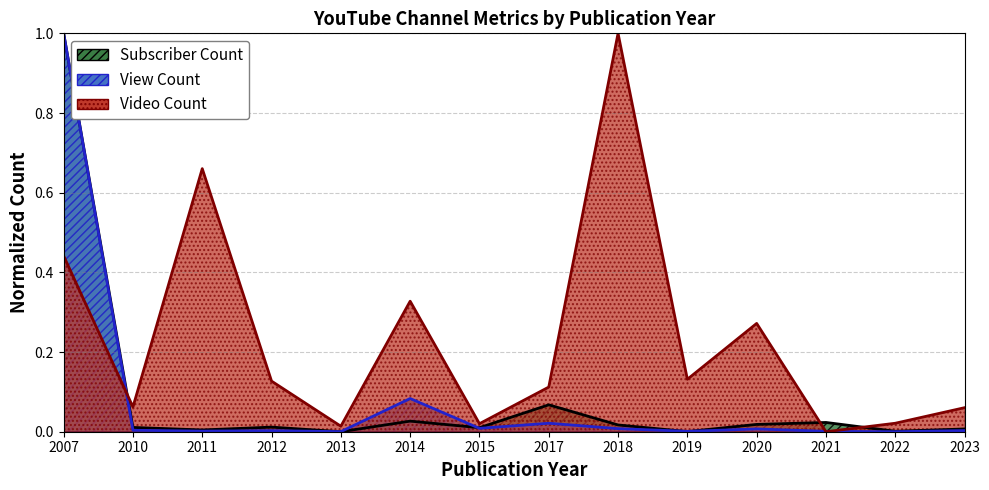

What is the total value across all series at 2020?

0.3